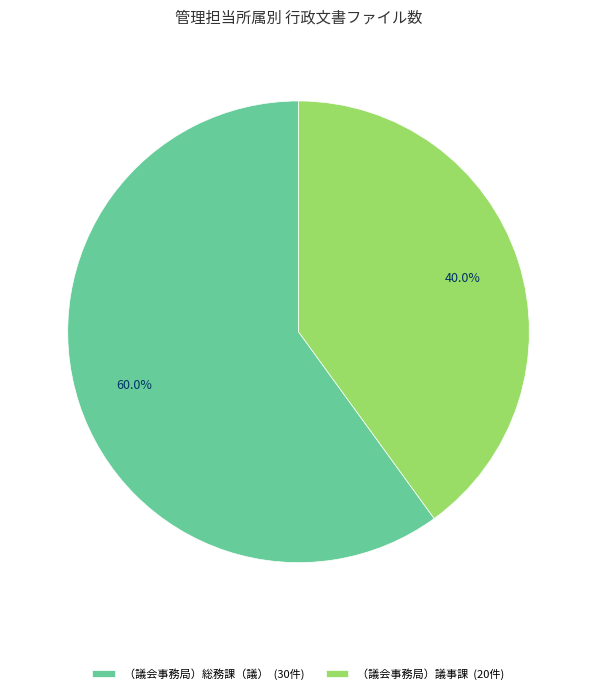

To the nearest percent, what is the combined percentage of （議会事務局）議事課 and （議会事務局）総務課（議）?

100%